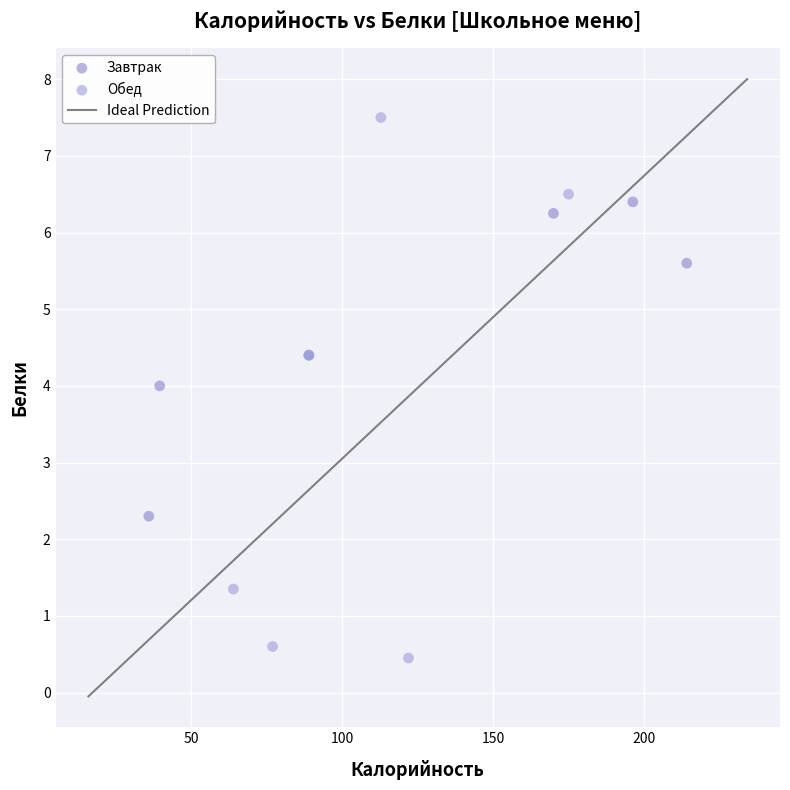

Which series has the largest Y range (max minus min)?

Обед